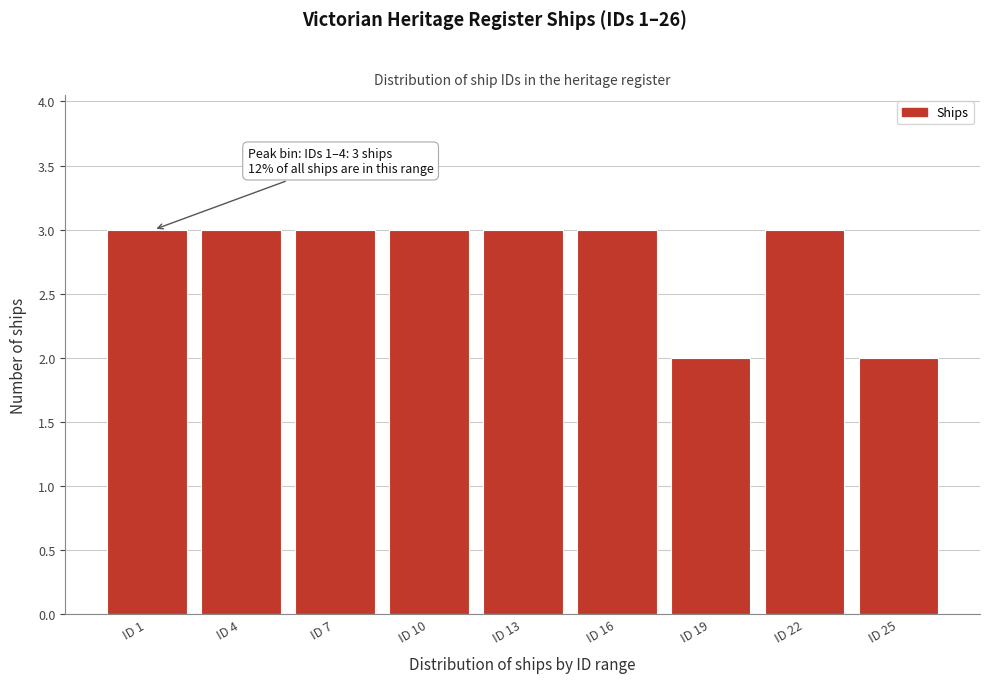

Reading left to right, transcribe all the data shown in this chart.

3	3	3	3	3	3	2	3	2